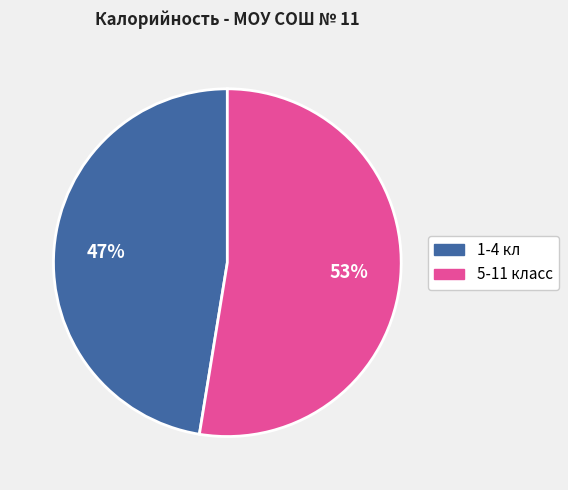

What is the ratio of the value at 5-11 класс to the value at 1-4 кл?

1.1